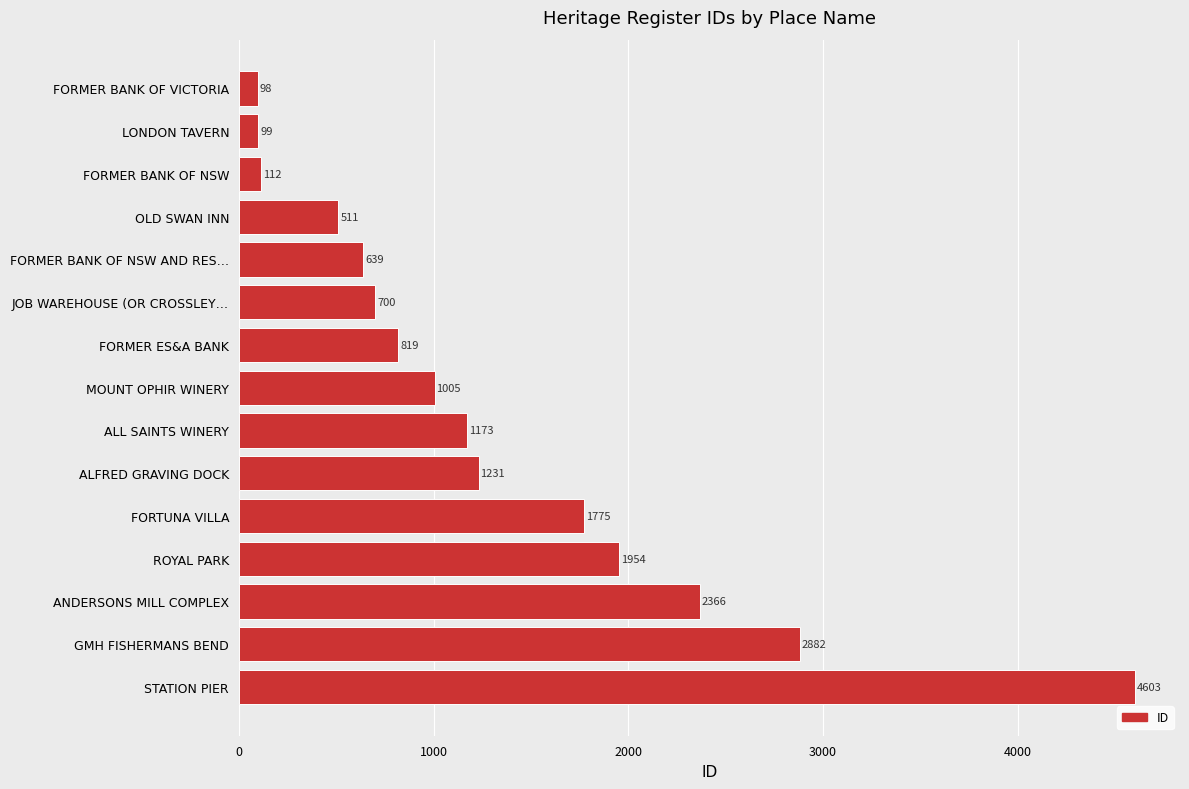

Where is the data nearest to the value 2350?

ANDERSONS MILL COMPLEX